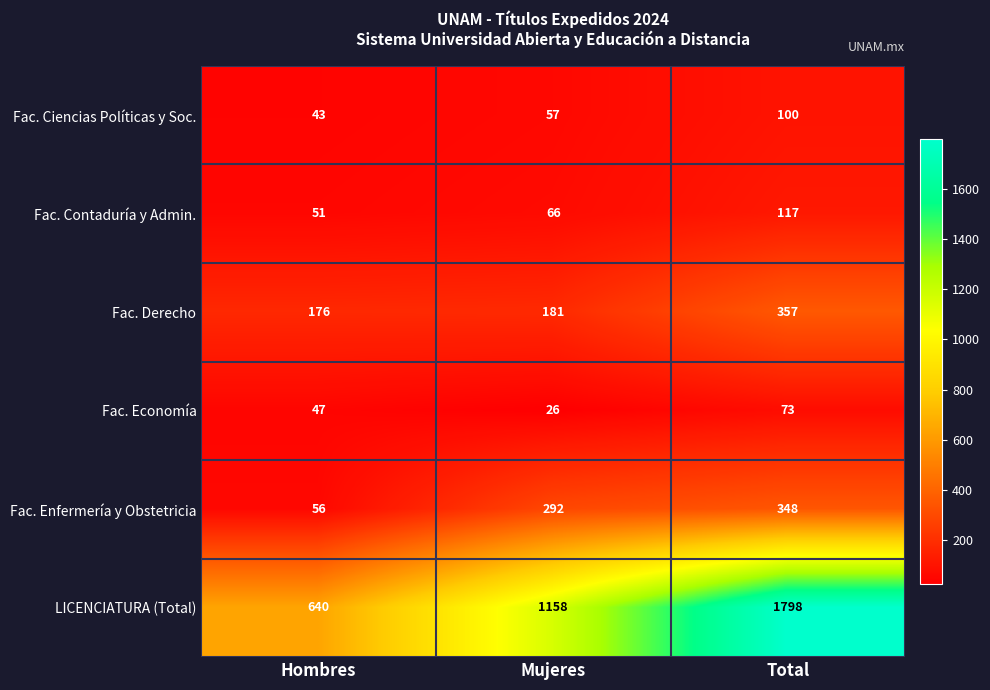

What is the approximate value of Fac. Contaduría y Admin. at Total?

117